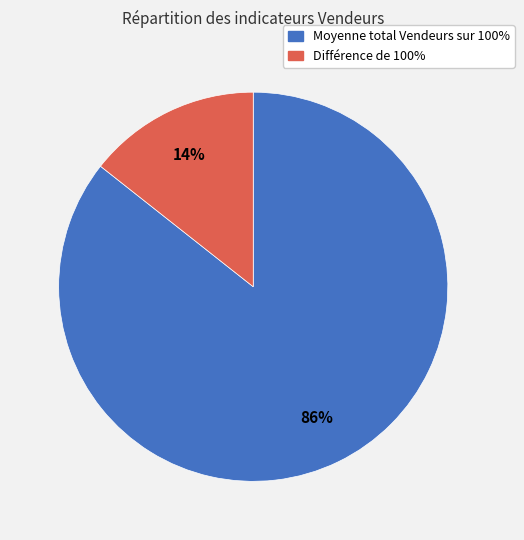

What percentage is the Différence de 100% slice, to the nearest percent?

14%